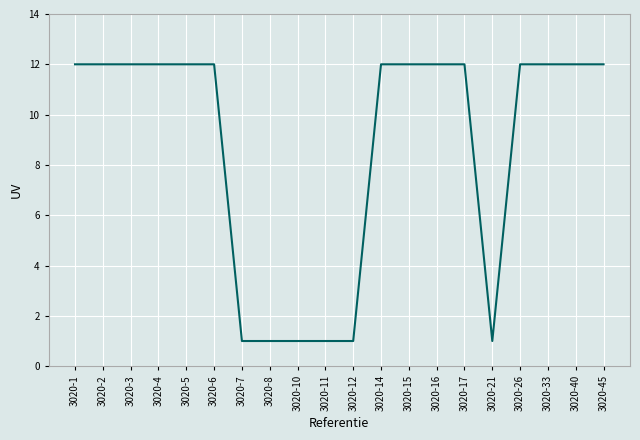

What is the difference between the values at 3020-21 and 3020-45?

11